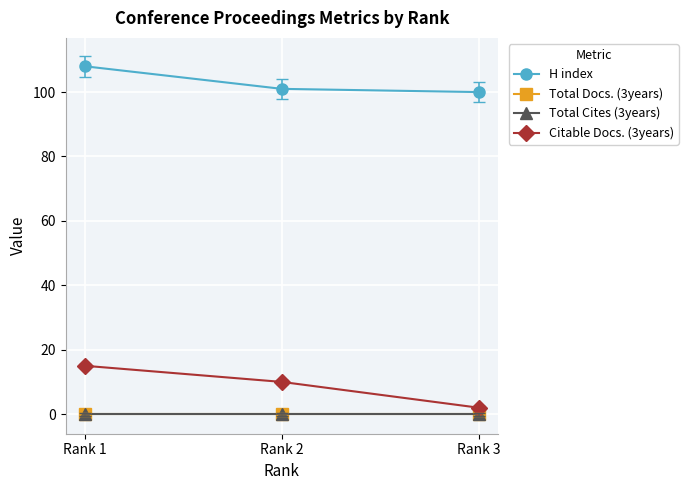

How many lines are shown in the chart?

4